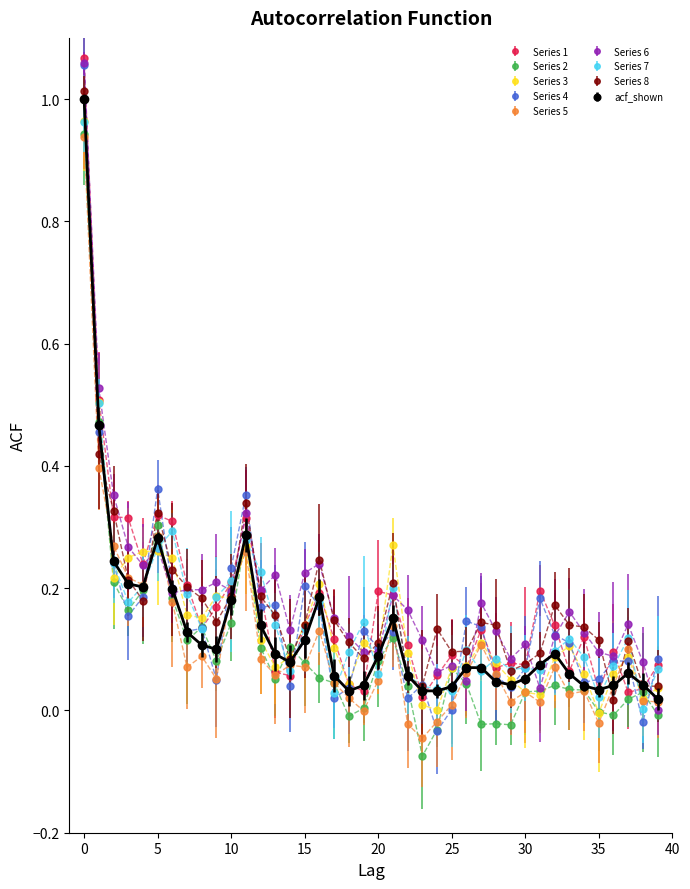

What are all the series names shown in the legend?

Series 1, Series 2, Series 3, Series 4, Series 5, Series 6, Series 7, Series 8, acf_shown